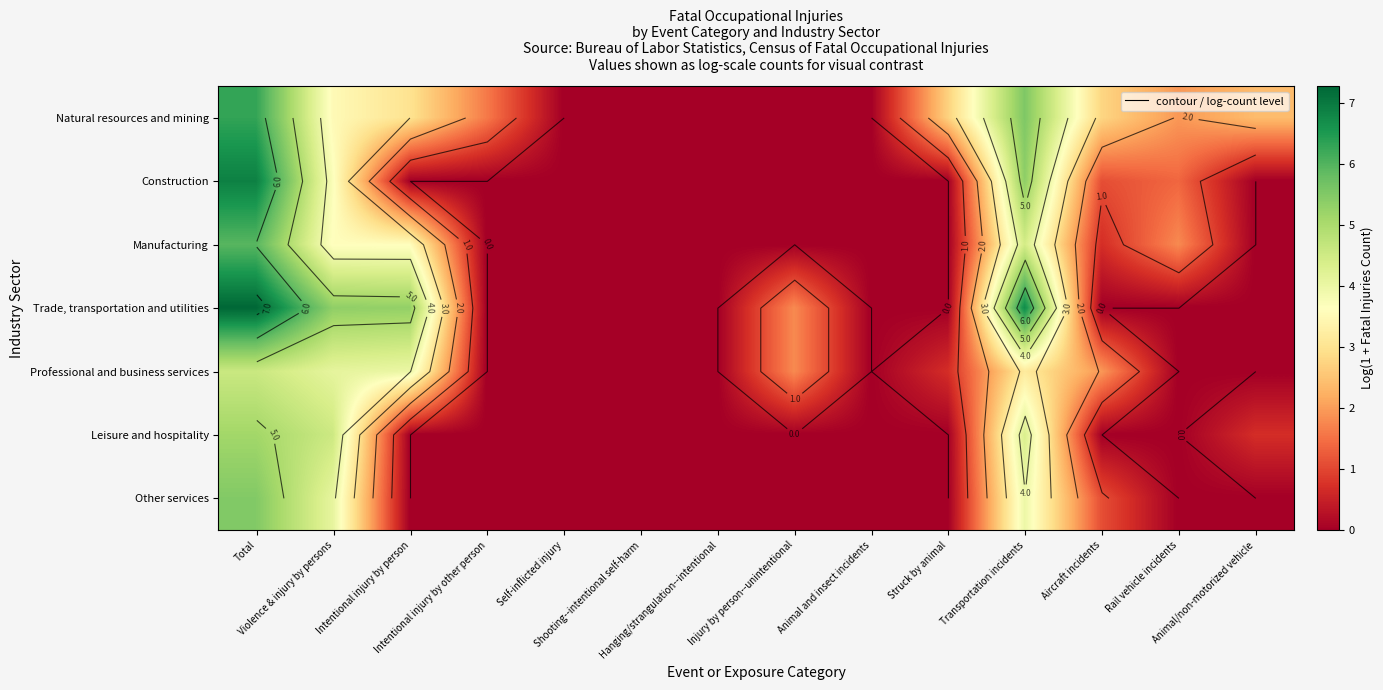

What is the highest value of the Other services series?

5.5